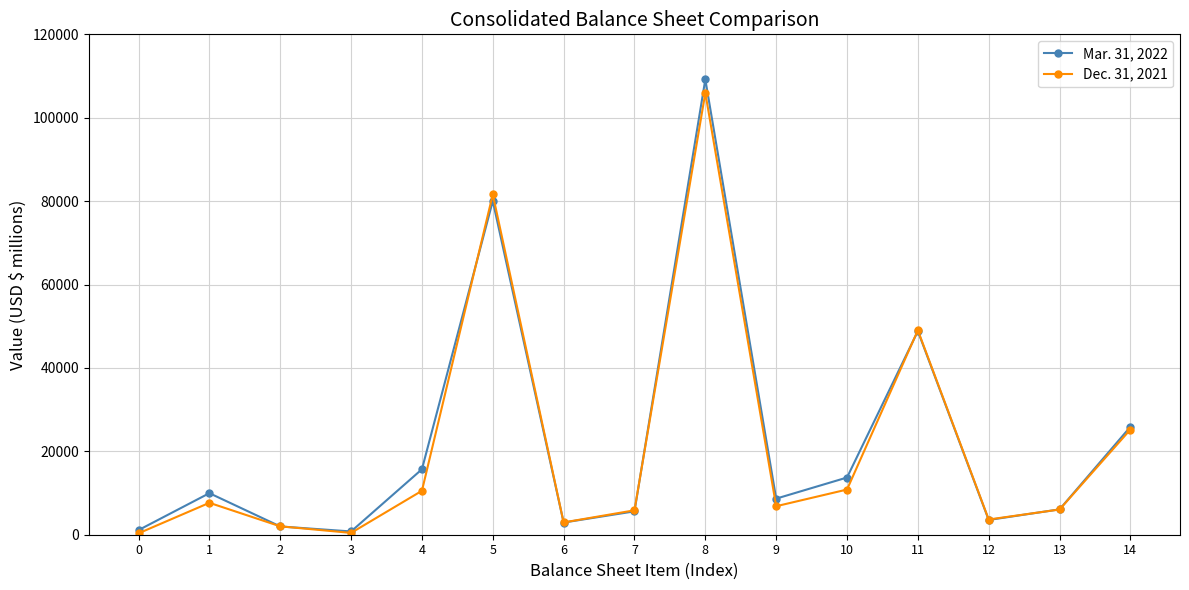

What is the sum of the Dec. 31, 2021 values at 9 and 10?

17669